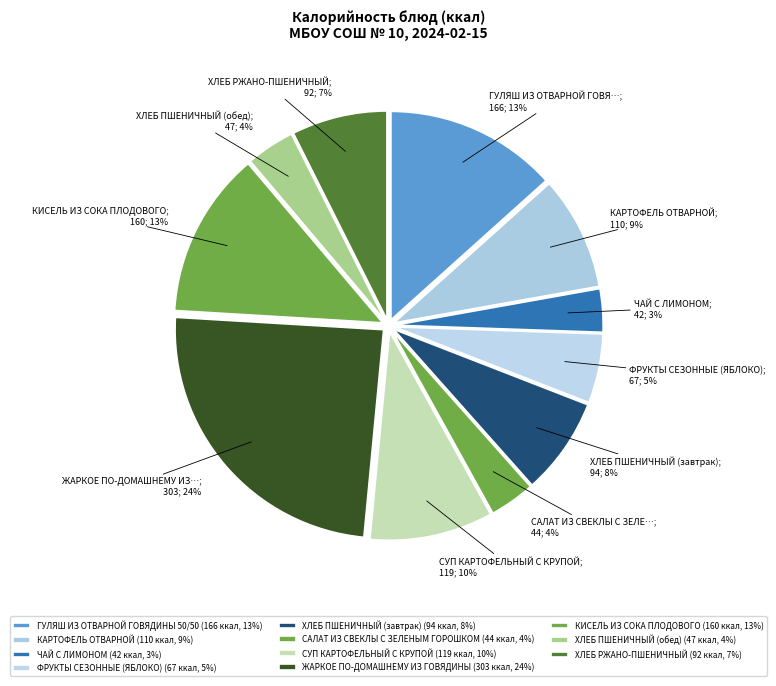

Count the number of slices in the pie.

11